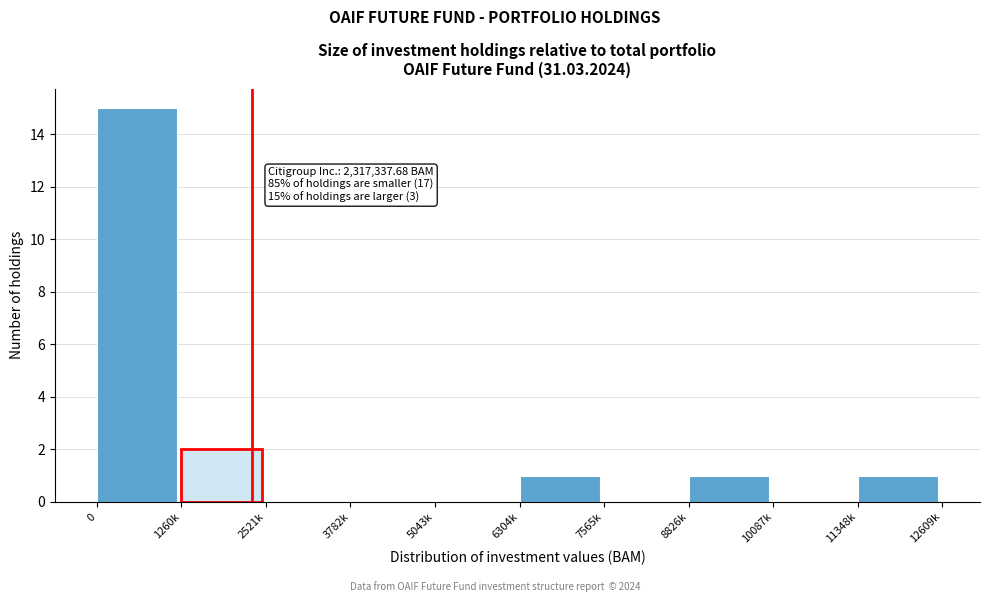

Reading left to right, transcribe all the data shown in this chart.

0=15	1260k=2	2521k=0	3782k=0	5043k=0	6304k=1	7565k=0	8826k=1	10087k=0	11348k=1